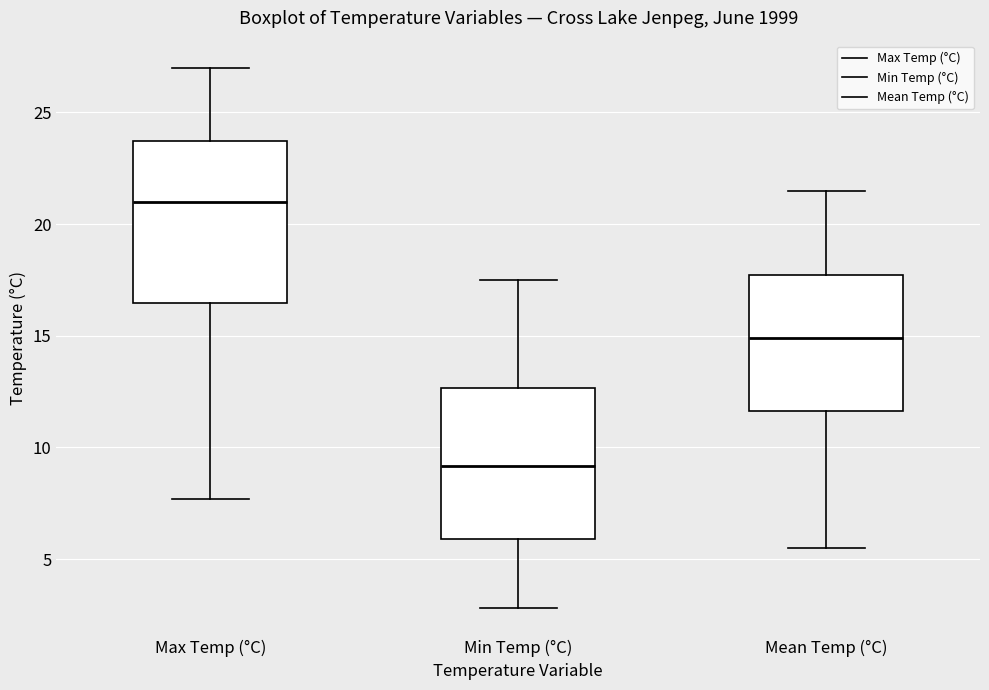

Comparing the boxes themselves (not the whiskers), which one is the tallest?

Max Temp (°C)